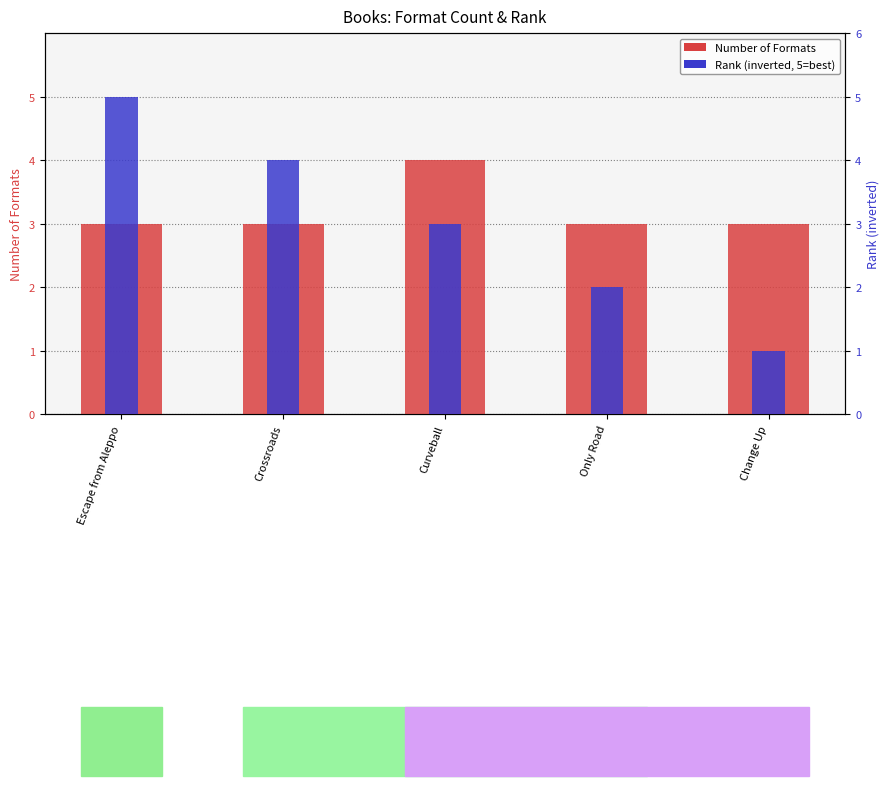

The Rank (inverted) series shows 2 at Escape from Aleppo. True or false?

False